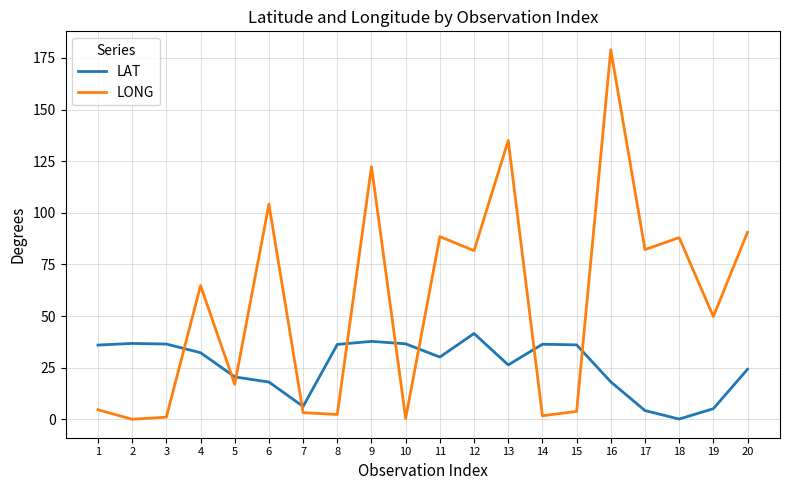

Which series changed the most between 13 and 18?

LONG